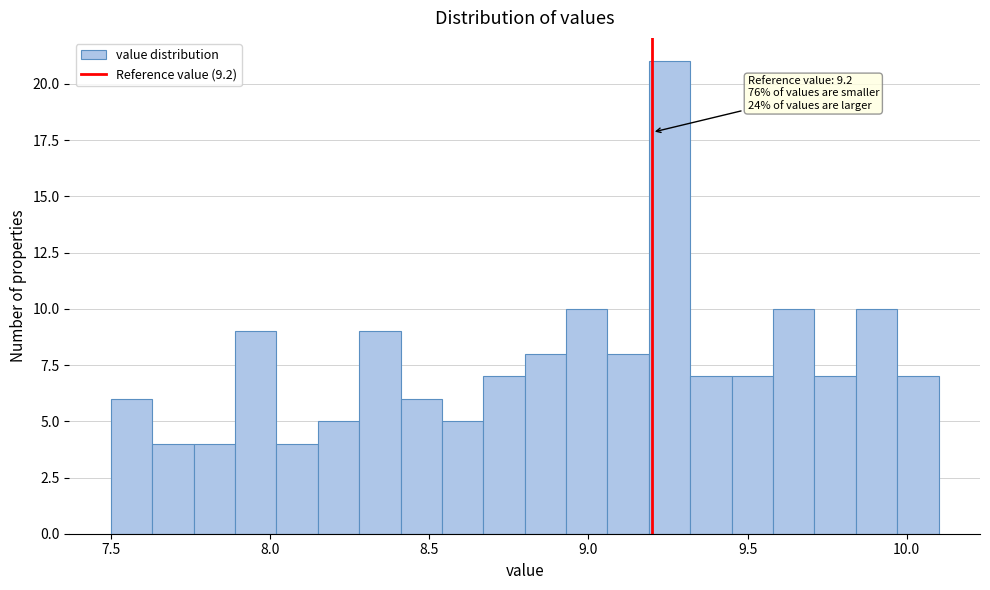

Read against the x-axis, roughly where is the centre of the tallest bar?

9.25